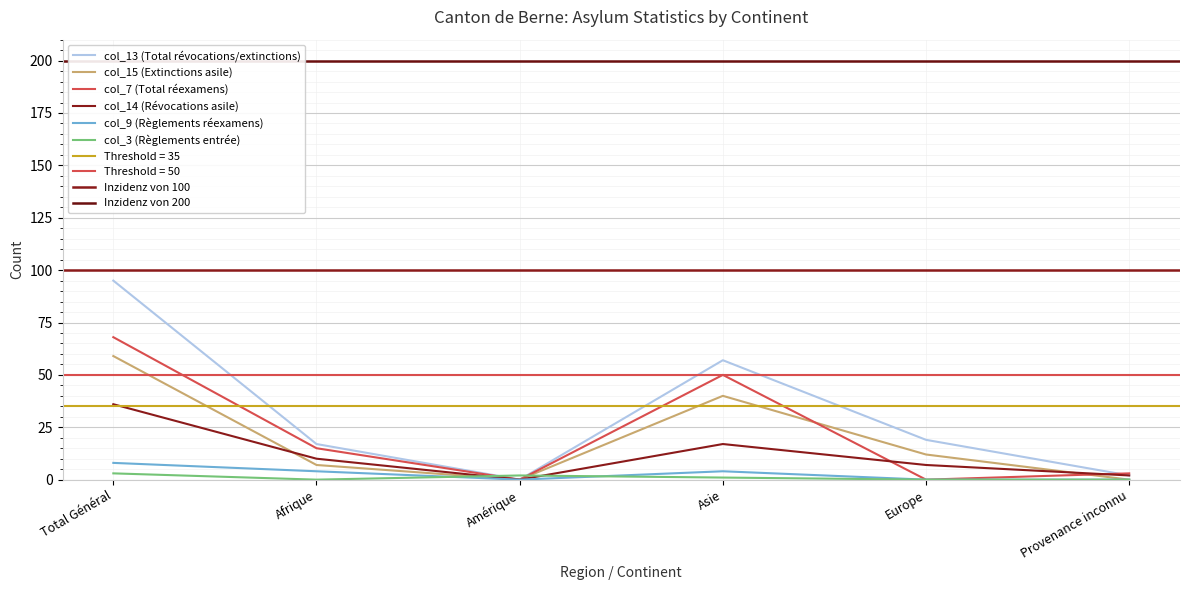

How many col_15 (Extinctions asile) values are between 0 and 40?

5